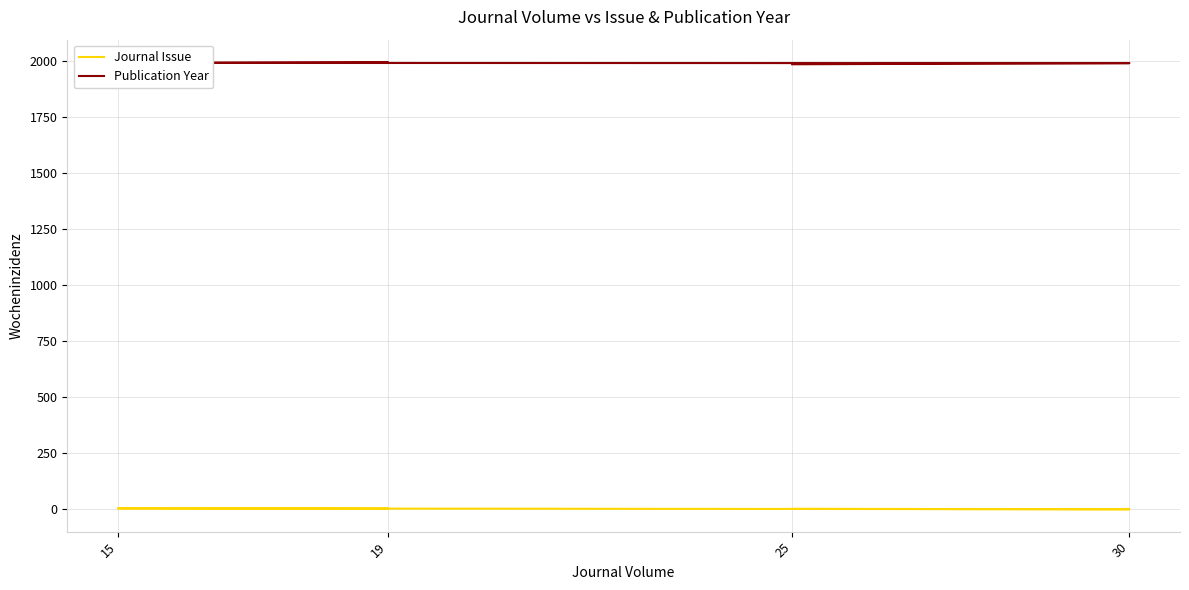

What is the average value of the Journal Issue series?

3